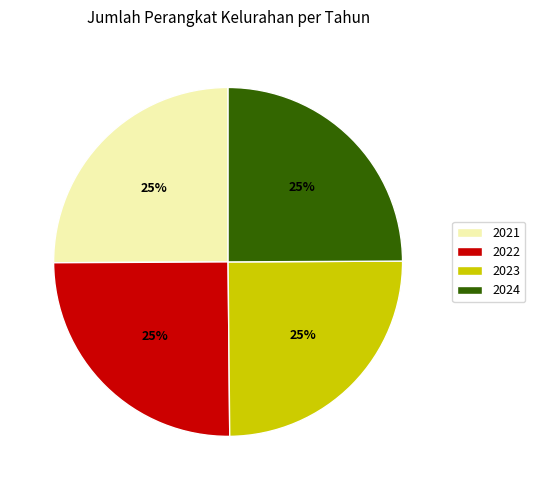

Is it true that 2024 is 25% of the pie?

True